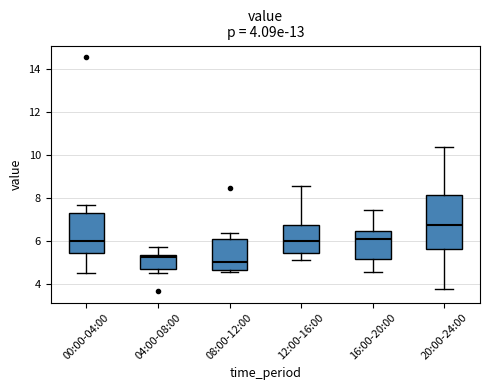

Which box is the tallest, from its lower edge to its upper edge?

20:00-24:00